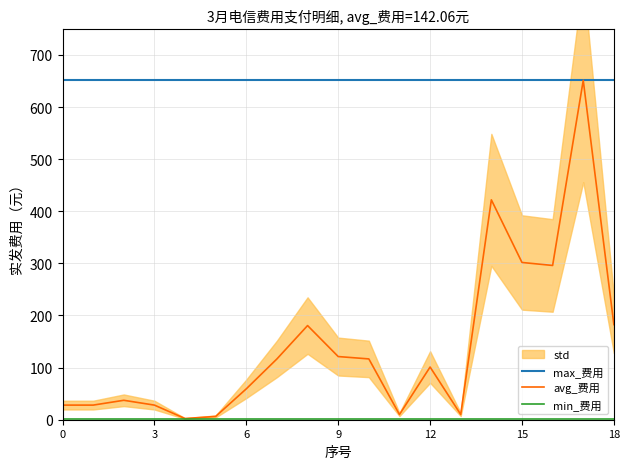

Is the value of min_费用 at 12 greater than the value of avg_费用 at 9?

No